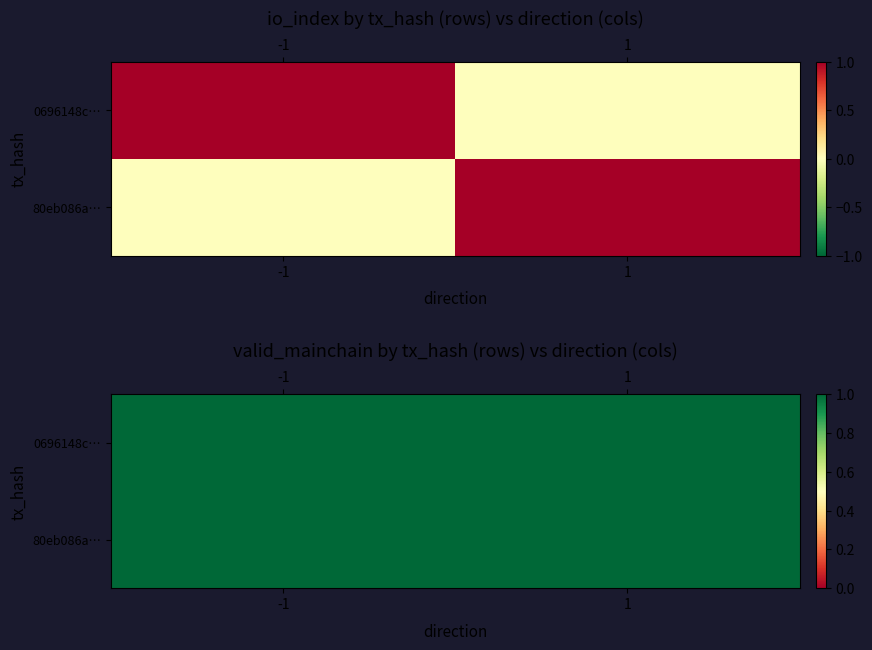

List the series in order of their peak value, highest first.

0696148c15e1b7f6b03dc7c81648456c5b3f349, 80eb086a3c87276022764bc7ff38ad1dd0d150d